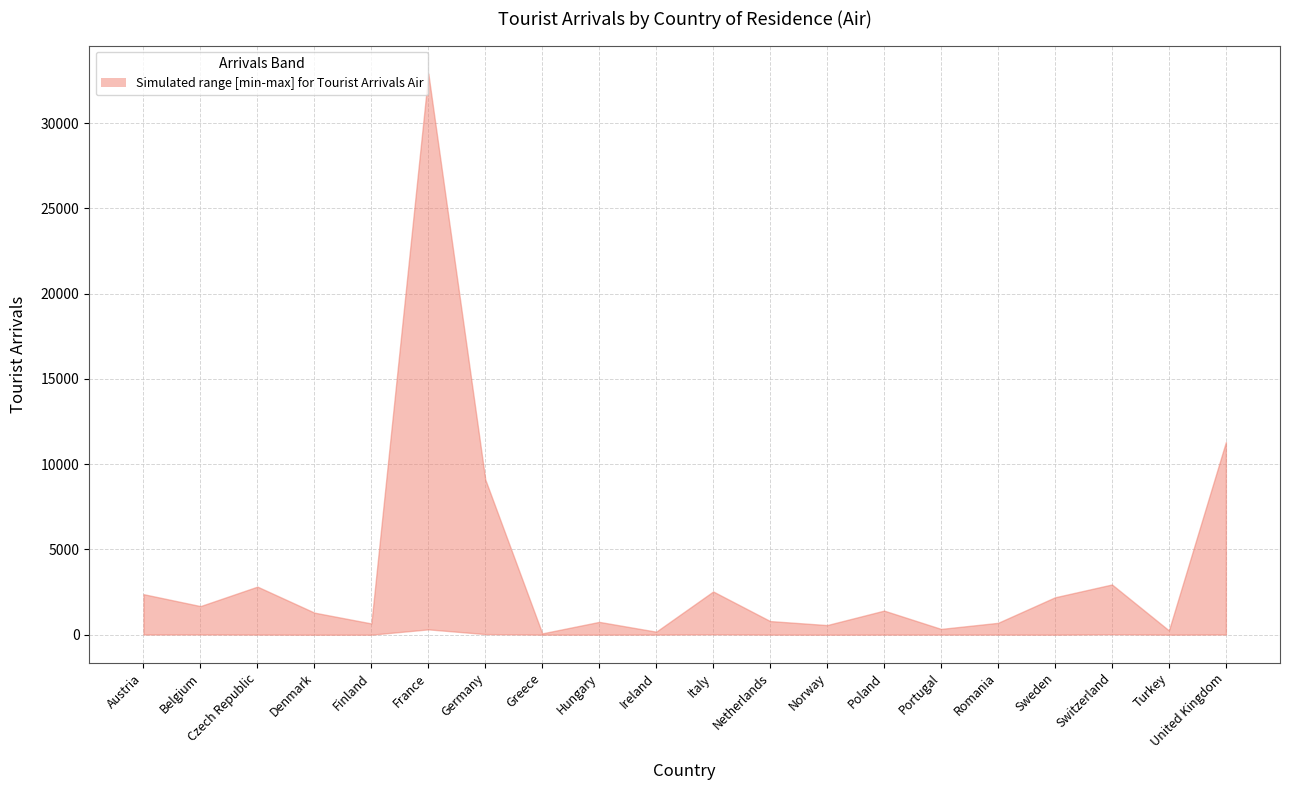

What is the difference between the second highest and second lowest values in the Sep 2021 Air series?

11285